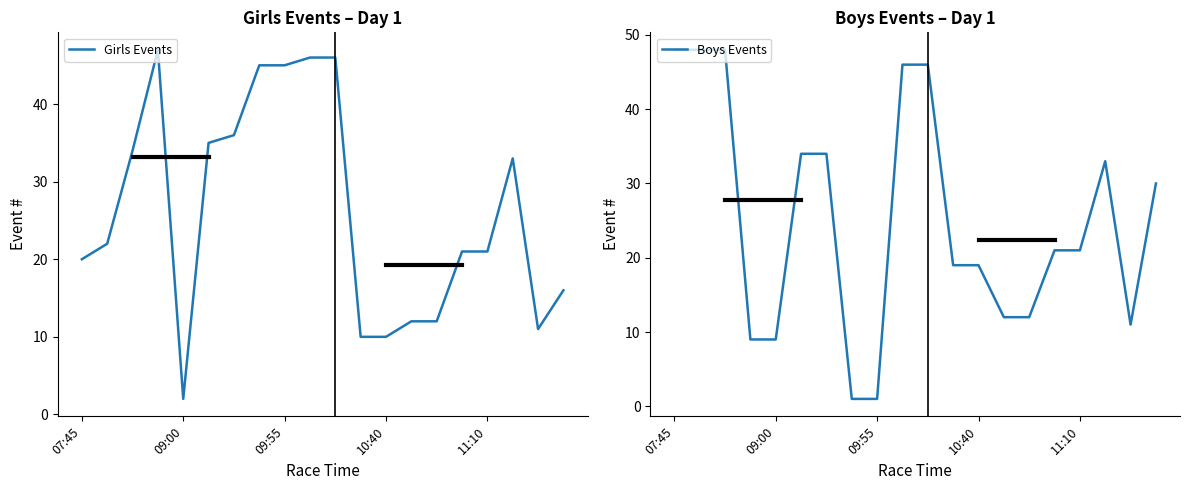

What is the total value across all series at 09:55?

46